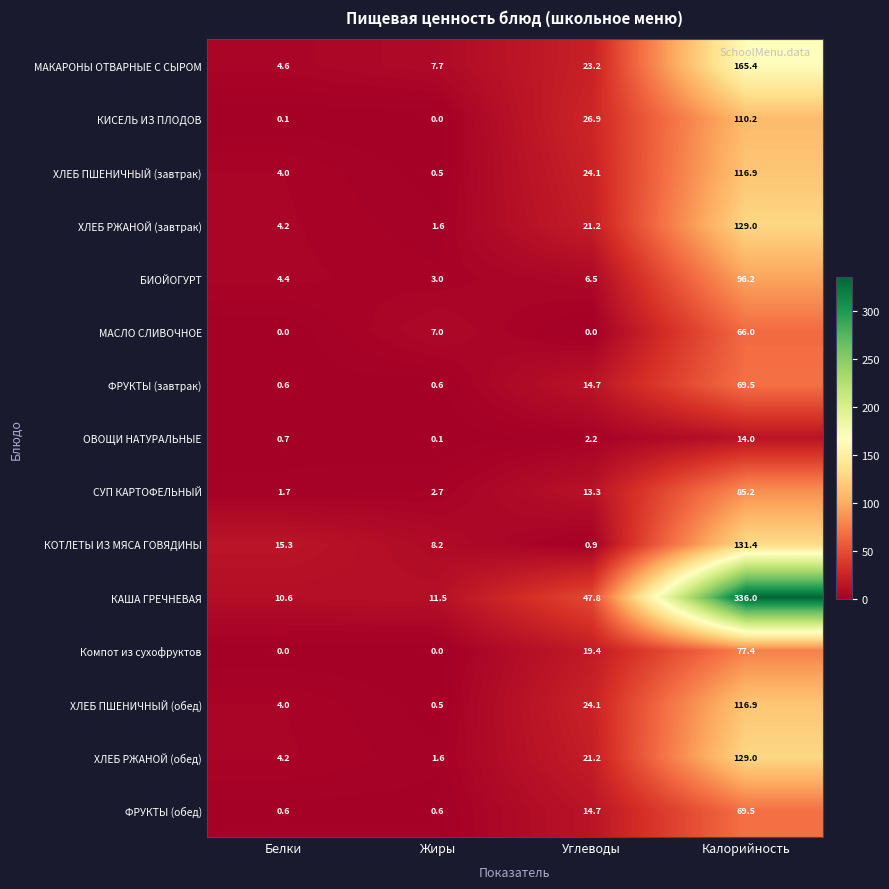

How many data points does each series have?

4